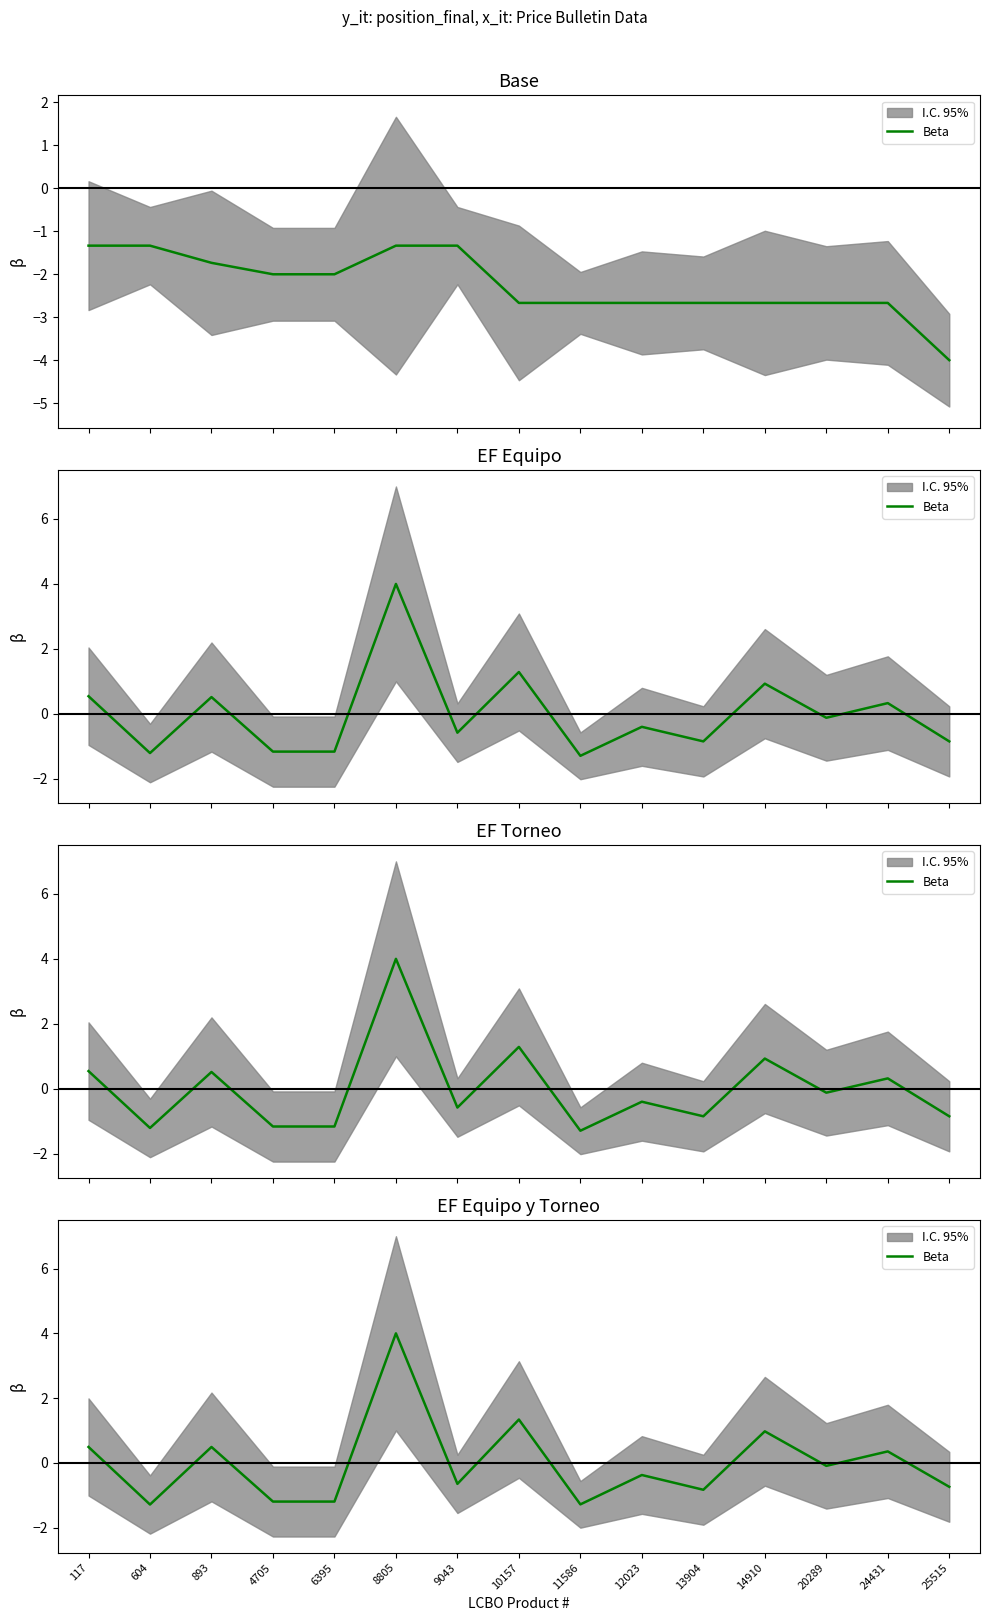

Reading left to right, transcribe all the data shown in this chart.

0.5	-1.3	0.5	-1.2	-1.2	4.0	-0.6	1.3	-1.3	-0.4	-0.8	1.0	-0.1	0.4	-0.7